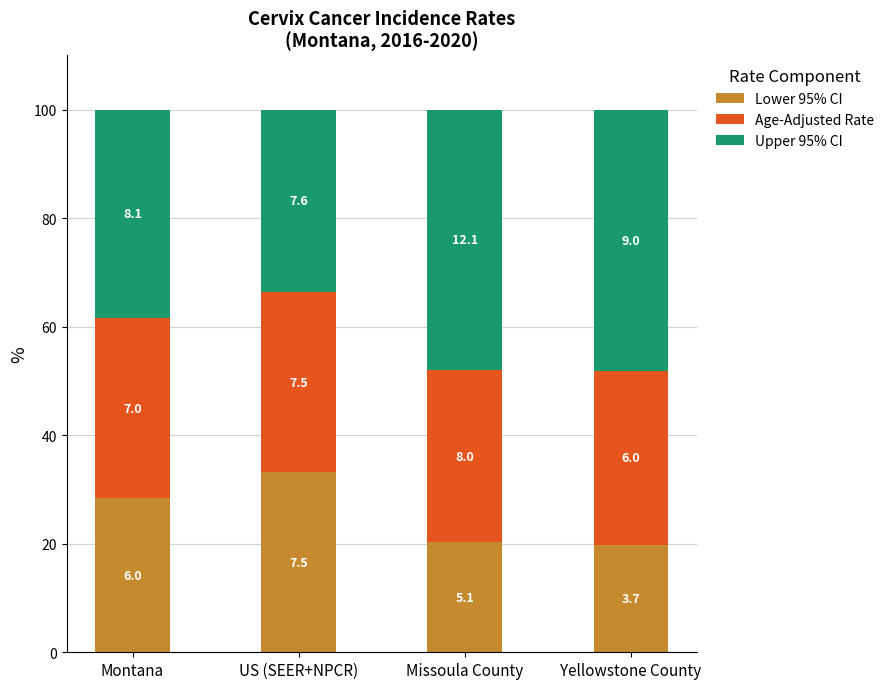

How many bars are there in total?

4